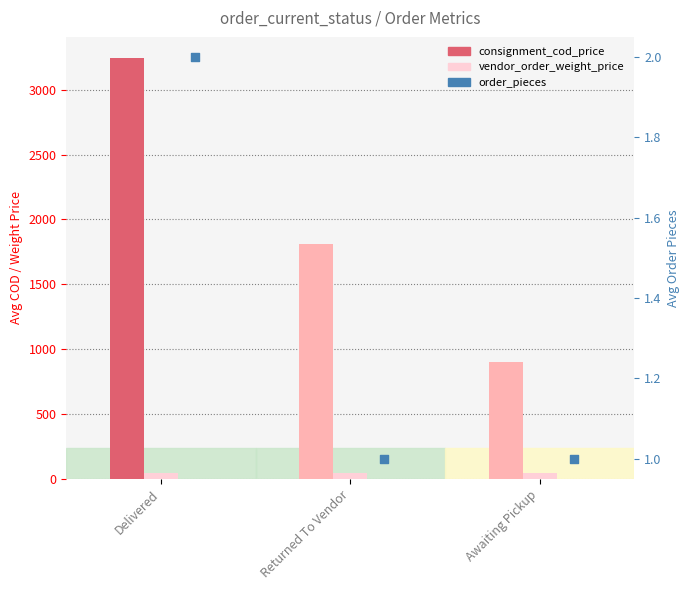

What are all the series names shown in the legend?

consignment_cod_price, vendor_order_weight_price, order_pieces